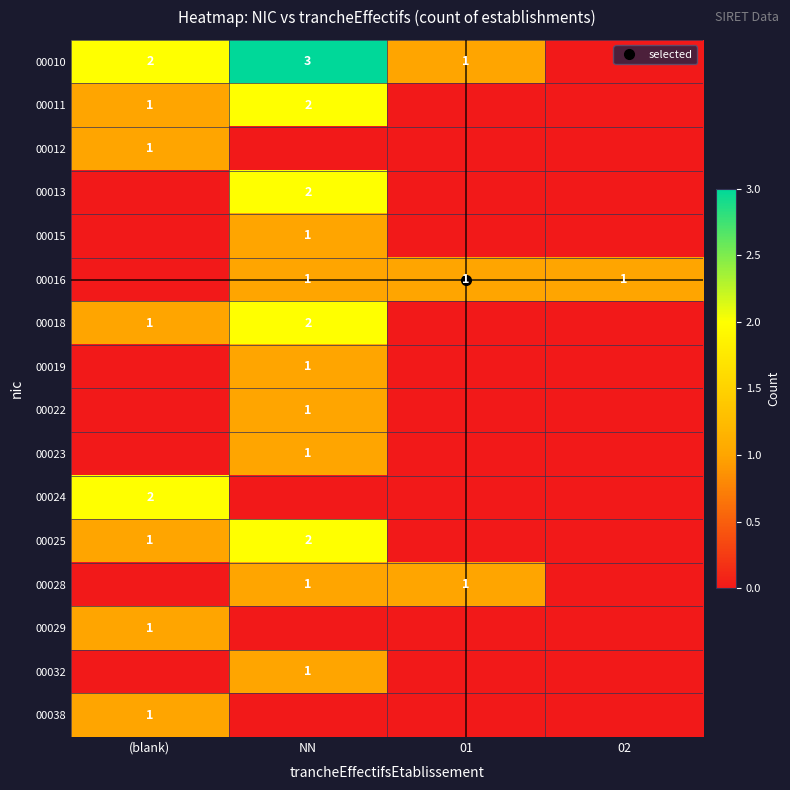

Between (blank) and NN, which is larger?

NN